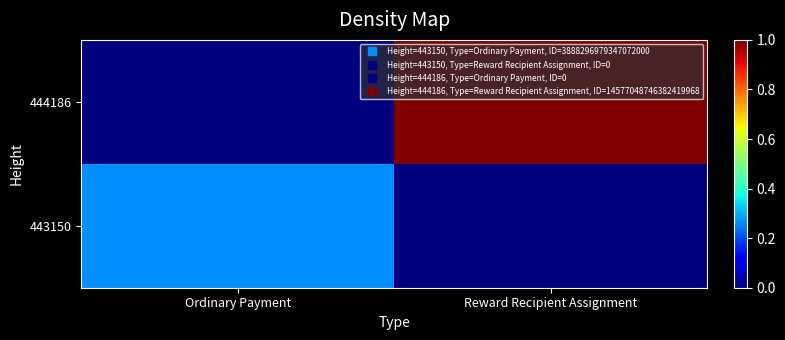

Reading left to right, what are all the values shown in this chart?

443150: Ordinary Payment=0.3	Reward Recipient Assignment=0.0
444186: Ordinary Payment=0.0	Reward Recipient Assignment=1.0